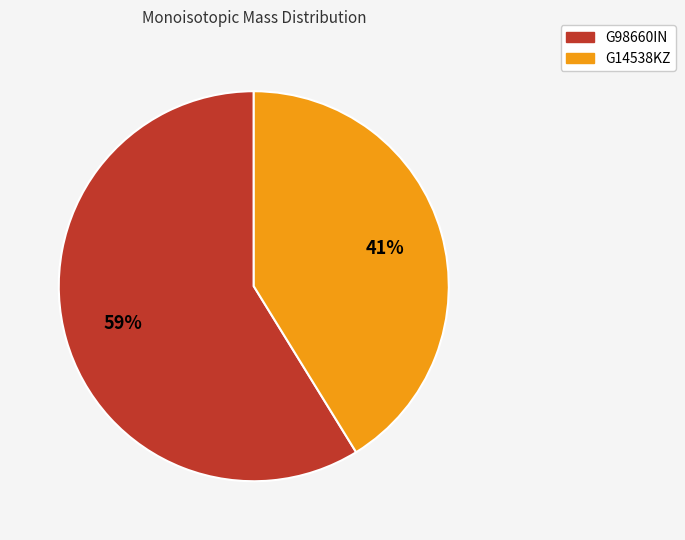

Which has a higher value, G14538KZ or G98660IN?

G98660IN